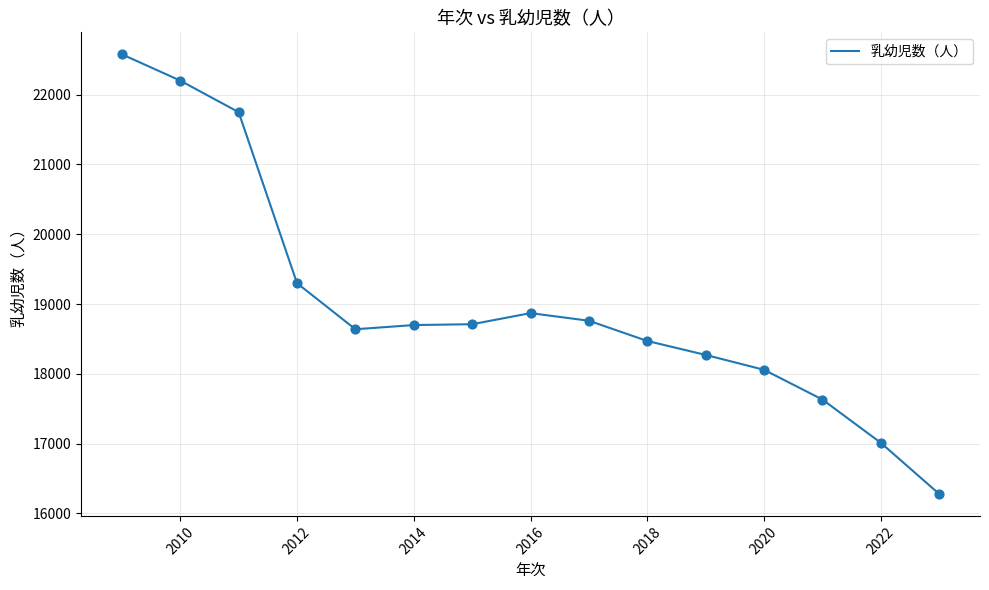

What is the smallest value displayed?

16279